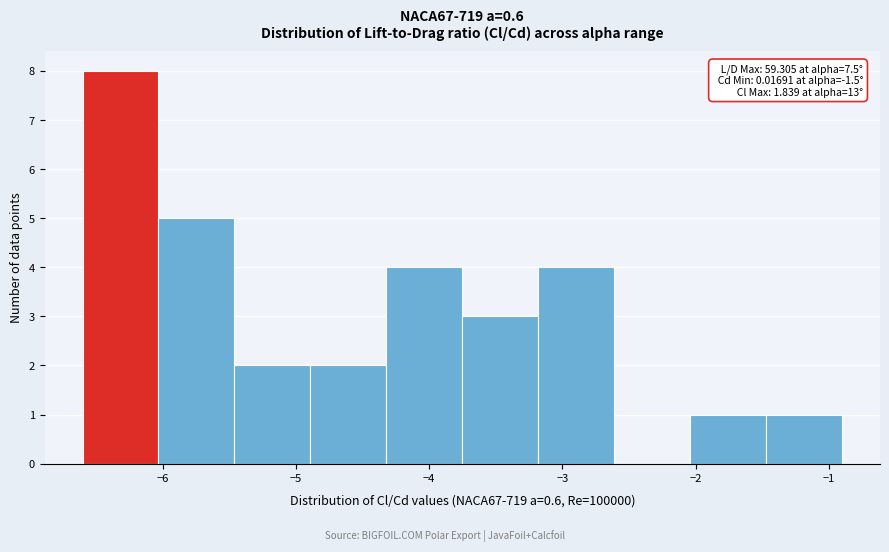

Which range on the x-axis has the tallest bar?

-6.6 to -6.0